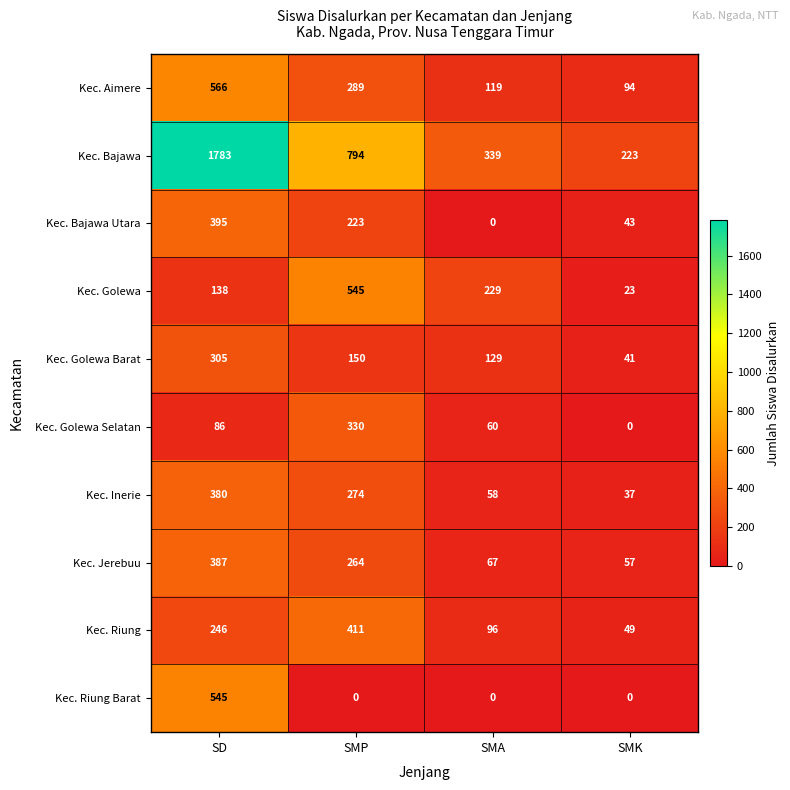

Rank the categories by Kec. Riung value from lowest to highest.

SMK, SMA, SD, SMP